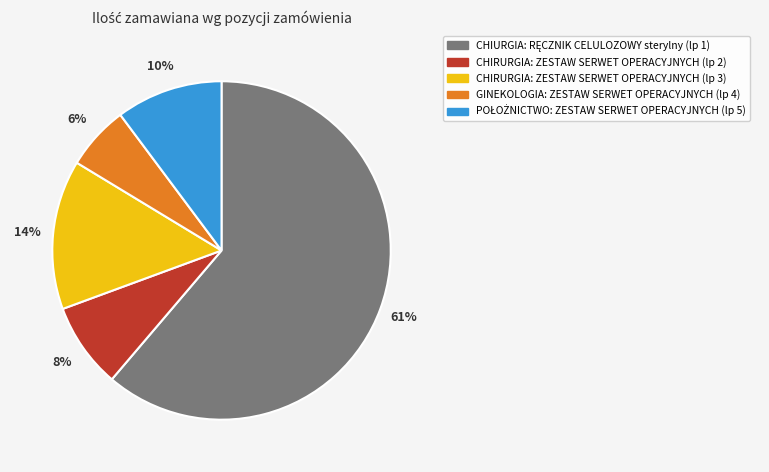

To the nearest percent, what is the average slice percentage?

20%